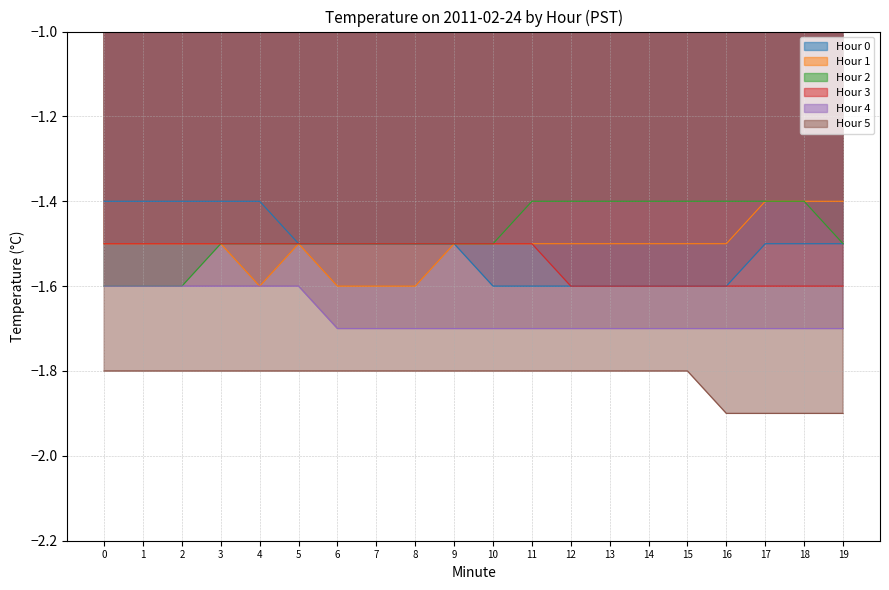

Rank the series at 3 from highest to lowest value.

Hour 0, Hour 1, Hour 2, Hour 3, Hour 4, Hour 5